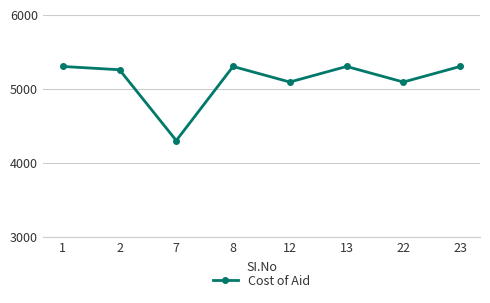

Reading right to left, transcribe all the data shown in this chart.

23=5302	22=5092	13=5302	12=5092	8=5302	7=4302	2=5258	1=5302